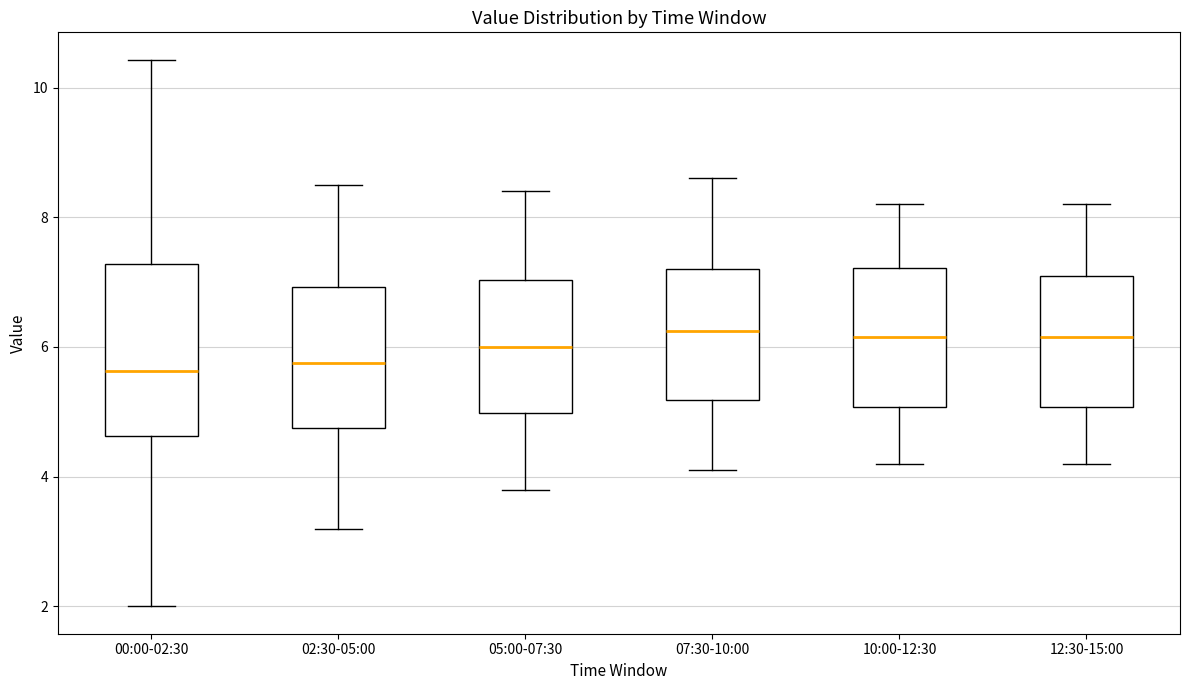

Reading left to right, read every box against the y-axis: the position of its median line, the range the box covers, and the ends of its whiskers. The values are not printed on the chart, so give them approximately, as read against the axis.

00:00-02:30: median 5.6, box 4.6 to 7.2, whiskers 2.0 to 10.4
02:30-05:00: median 5.8, box 4.8 to 7.0, whiskers 3.2 to 8.6
05:00-07:30: median 6.0, box 5.0 to 7.0, whiskers 3.8 to 8.4
07:30-10:00: median 6.2, box 5.2 to 7.2, whiskers 4.2 to 8.6
10:00-12:30: median 6.2, box 5.0 to 7.2, whiskers 4.2 to 8.2
12:30-15:00: median 6.2, box 5.0 to 7.2, whiskers 4.2 to 8.2